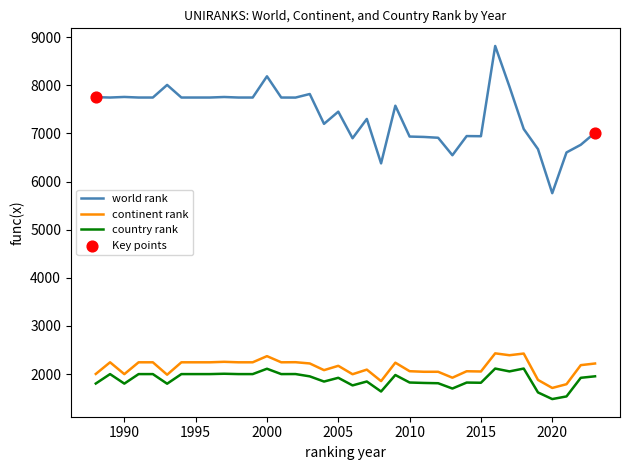

Which series has the largest total across all categories?

world rank